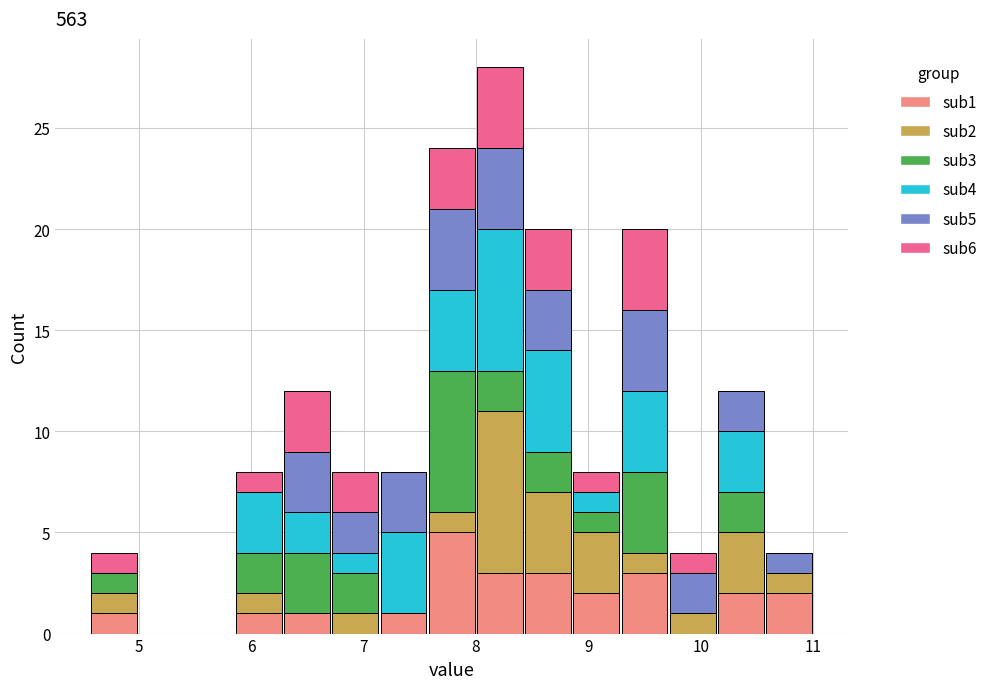

Which range on the x-axis has the tallest stacked bar (by total height)?

8.0 to 8.4